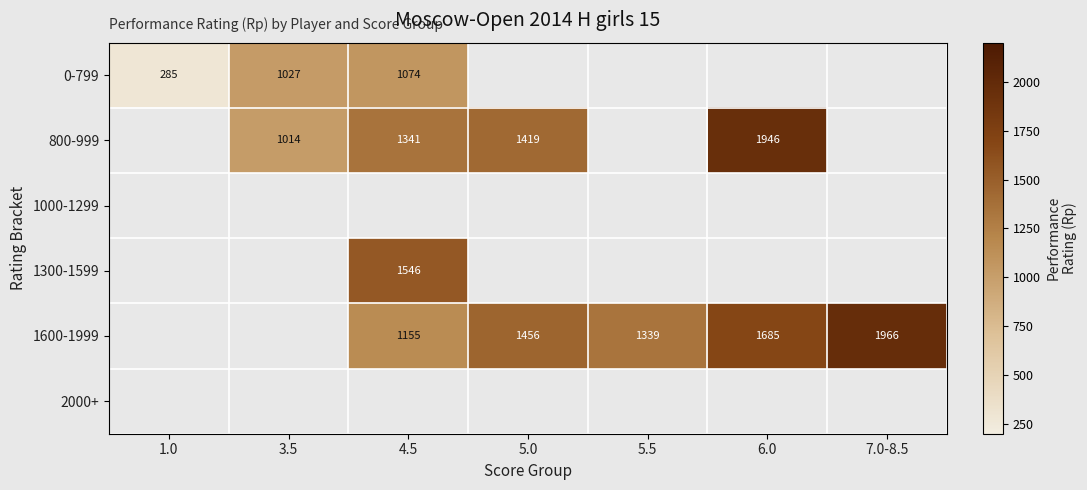

The 1600-1999 series shows 2047 at 5.5. True or false?

False